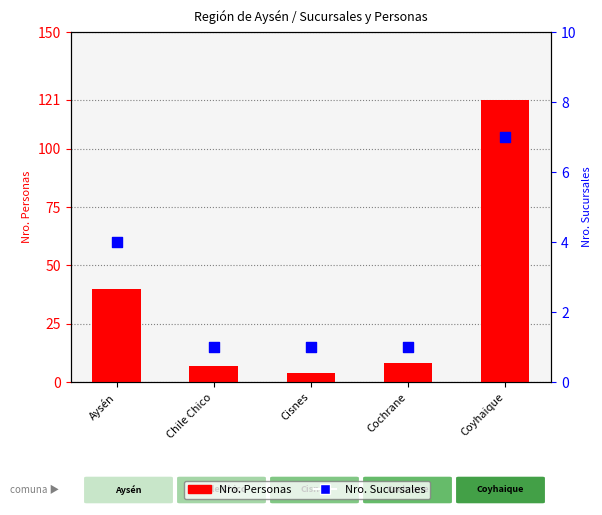

Which series reaches the maximum Y coordinate?

Nro. Personas